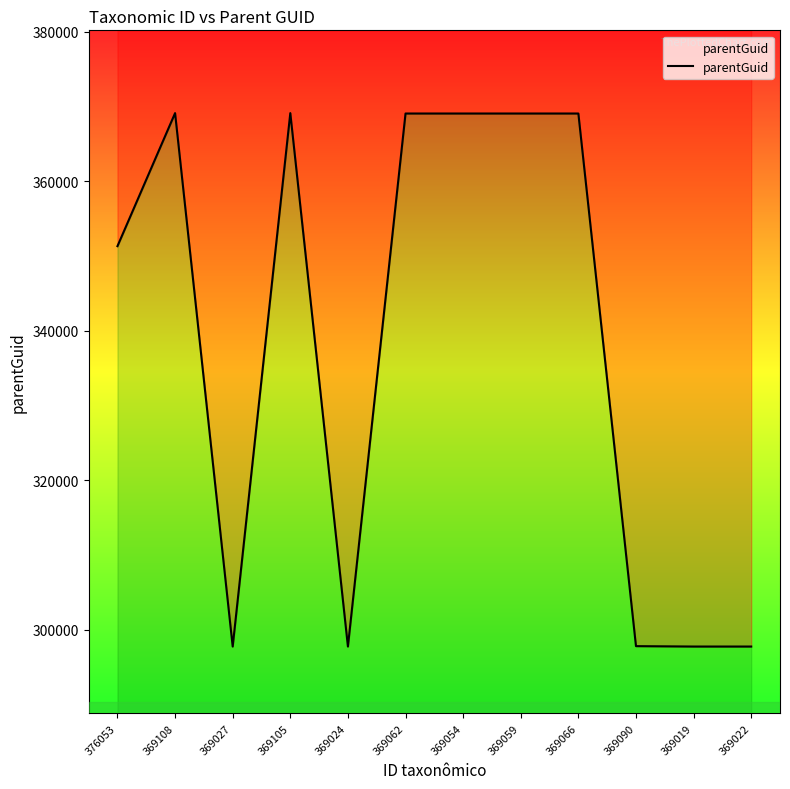

The value at 369027 is 297748. True or false?

True